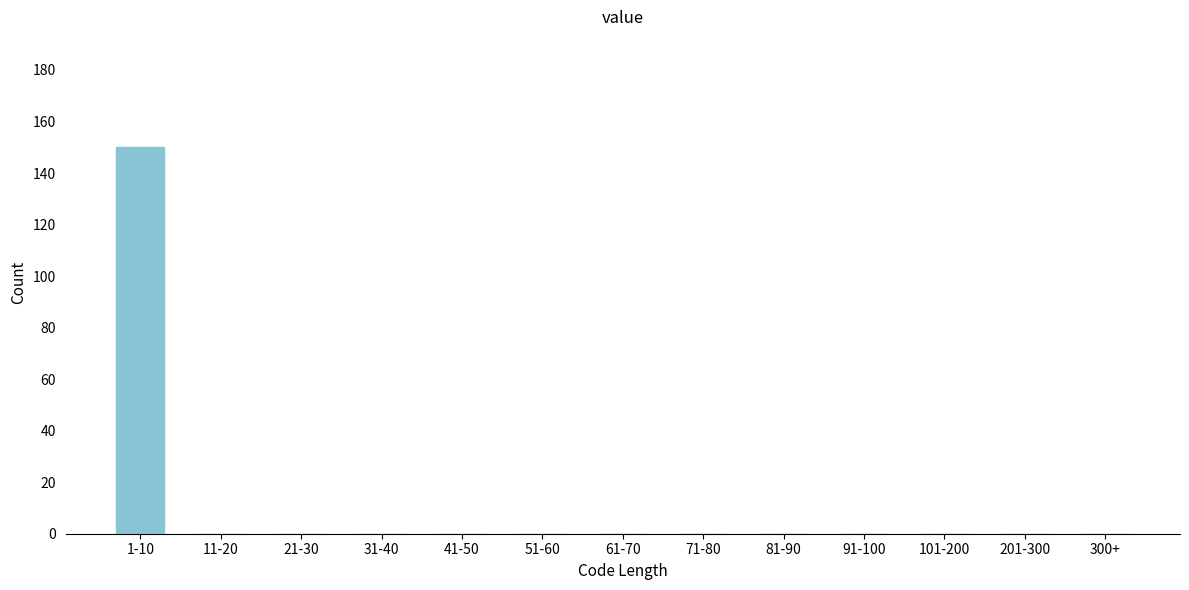

Reading right to left, extract all data points from this chart.

300+=0	201-300=0	101-200=0	91-100=0	81-90=0	71-80=0	61-70=0	51-60=0	41-50=0	31-40=0	21-30=0	11-20=0	1-10=150